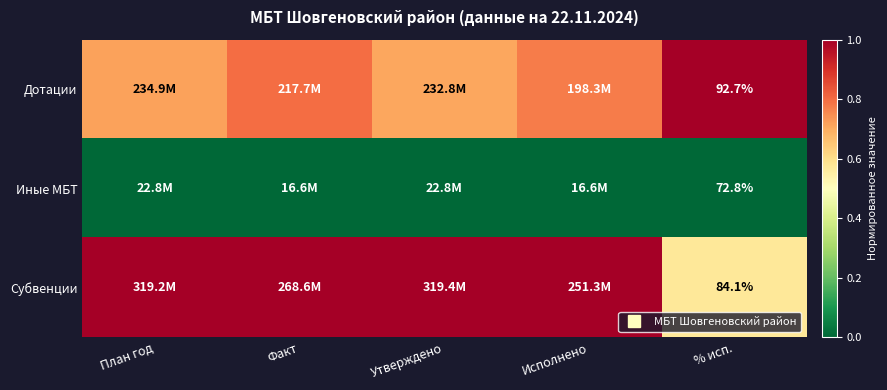

At План год, list the series in order from largest to smallest.

Субвенции, Дотации, Иные МБТ